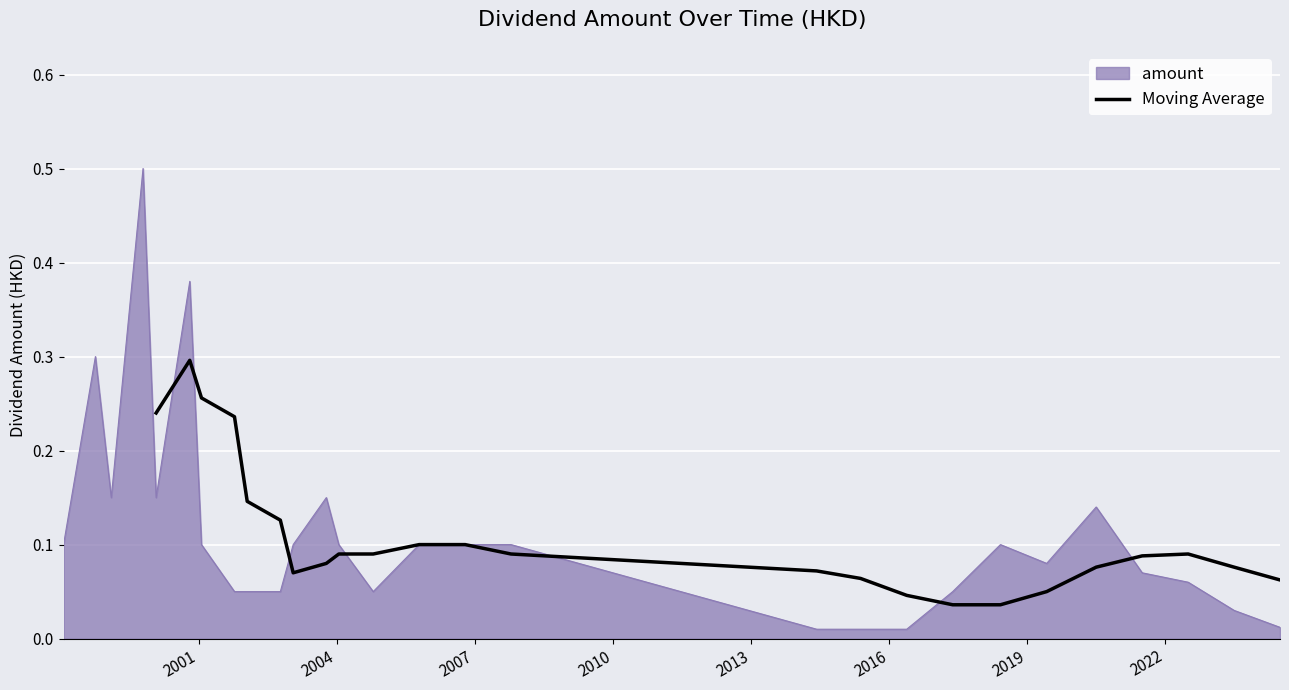

Reading left to right, extract all data points from this chart.

0.2	0.3	0.3	0.2	0.1	0.1	0.1	0.1	0.1	0.1	0.1	0.1	0.1	0.1	0.1	0.0	0.0	0.0	0.1	0.1	0.1	0.1	0.1	0.1